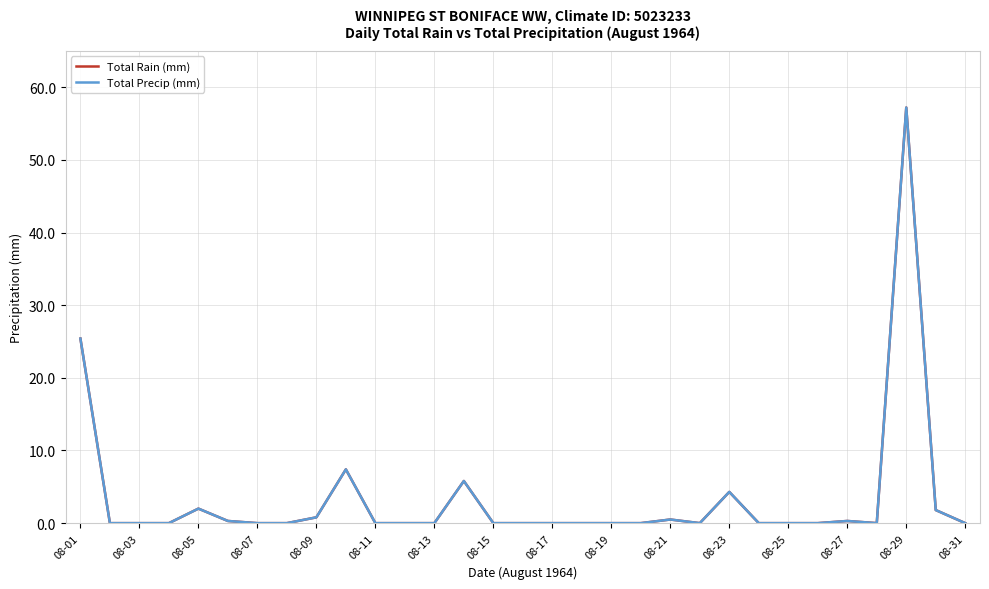

Where is Total Precip (mm) nearest to the value 28?

08-01